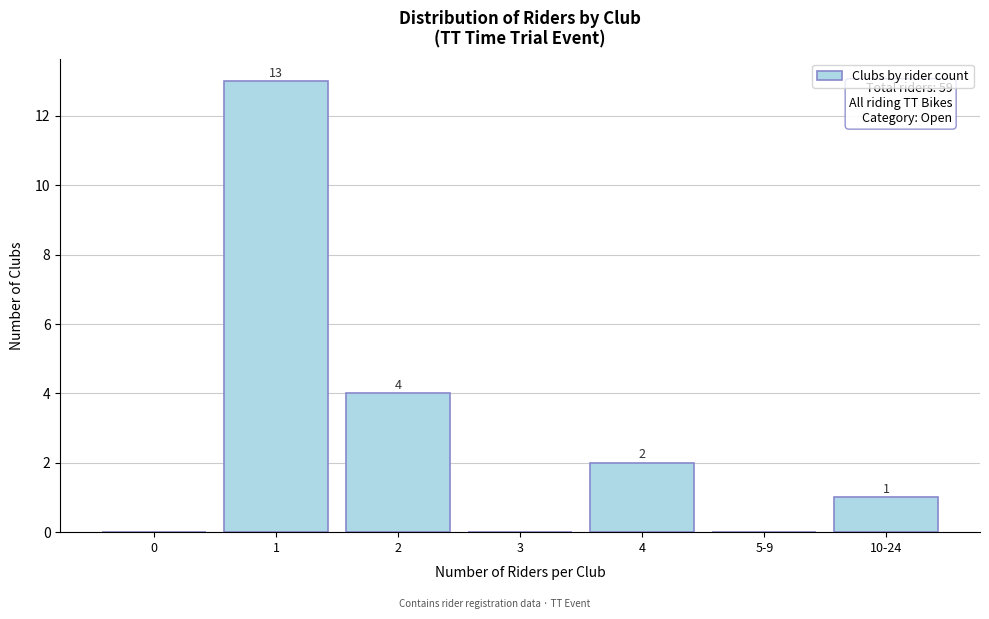

Reading left to right, transcribe all the data shown in this chart.

0=0	1=13	2=4	3=0	4=2	5-9=0	10-24=1